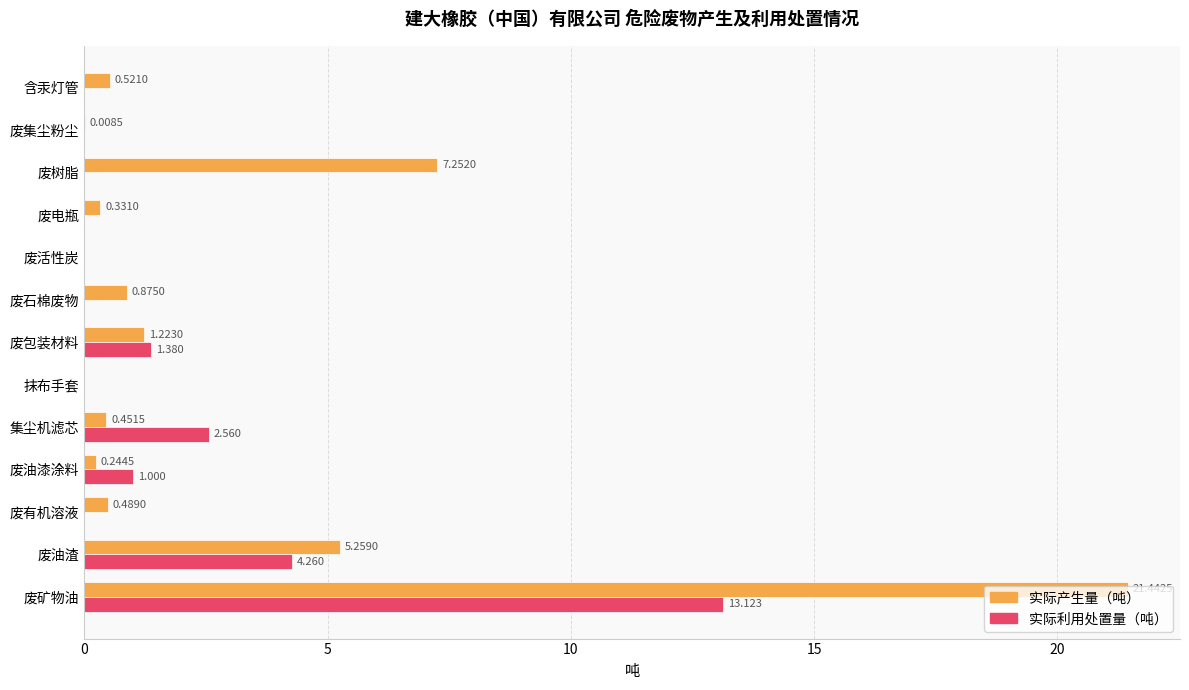

Where is 实际利用处置量（吨） nearest to the value 6?

废油渣